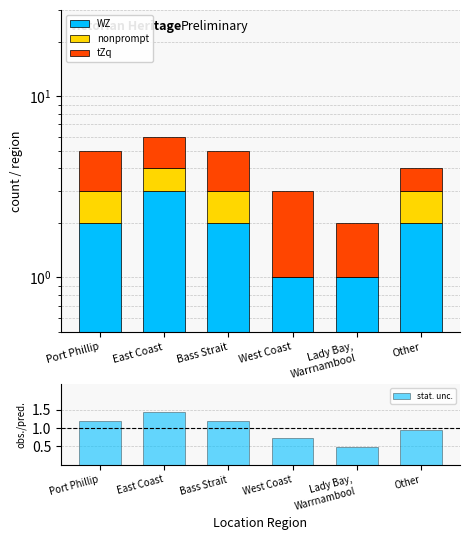

What is the label of the 3rd bar from the right?

West Coast